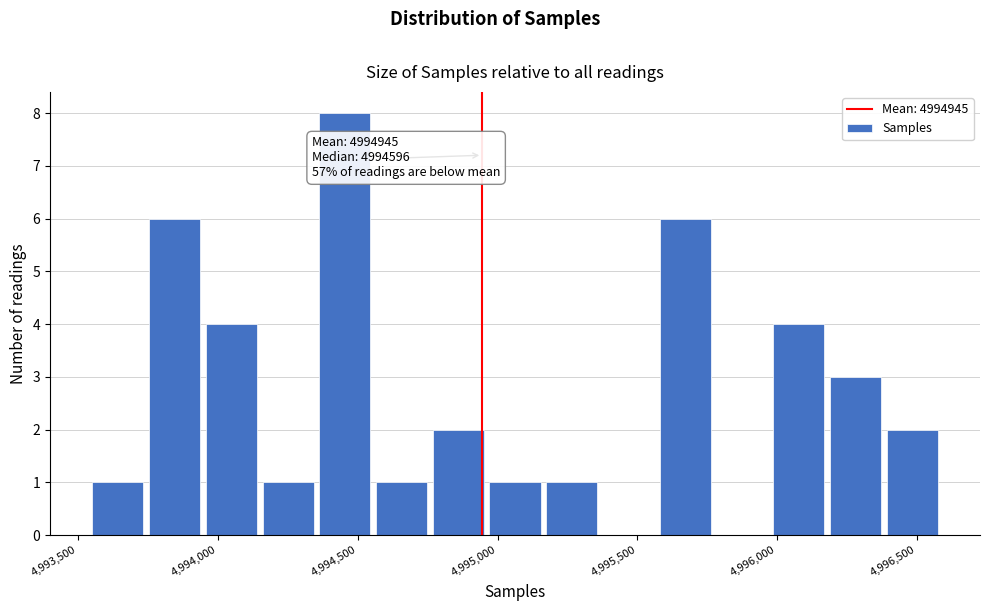

Which range on the x-axis has the tallest bar?

4994350 to 4994550